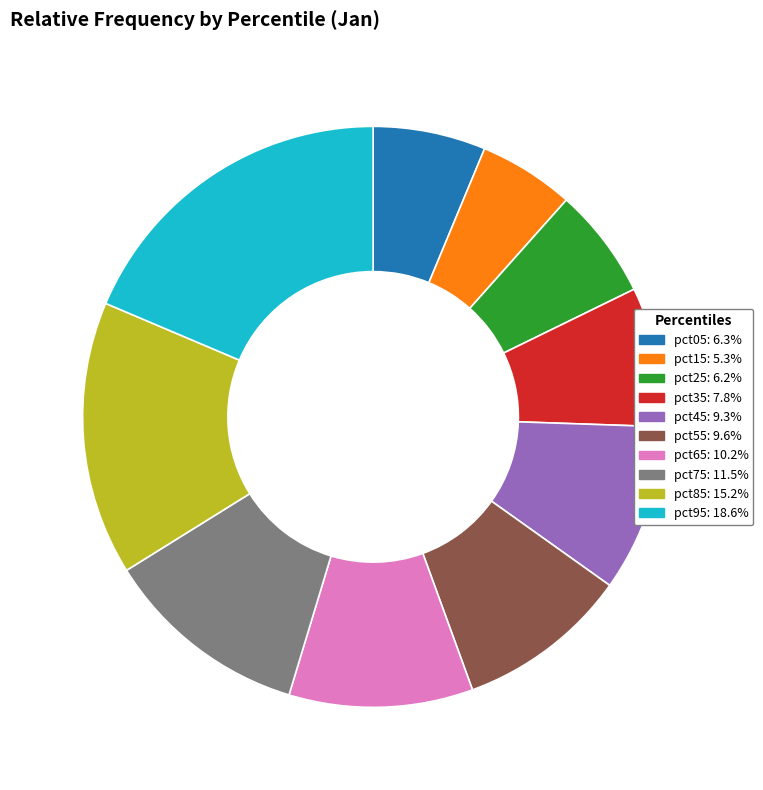

Combined, do pct25: 6.2% and pct75: 11.5% account for over 50%?

No